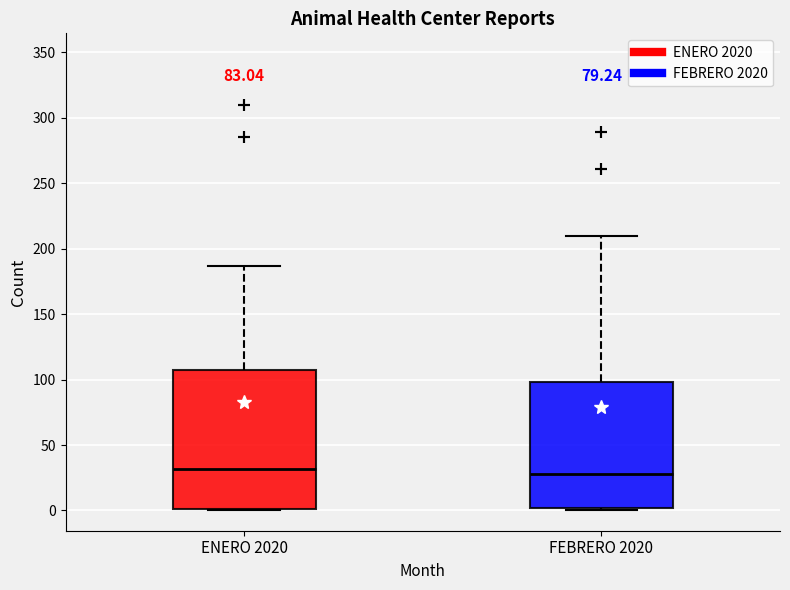

Reading left to right, read every box against the y-axis: the position of its median line, the range the box covers, and the ends of its whiskers. The values are not printed on the chart, so give them approximately, as read against the axis.

ENERO 2020: median 30, box 0 to 105, whiskers 0 to 185
FEBRERO 2020: median 30, box 0 to 100, whiskers 0 (just below the box's lower edge) to 210